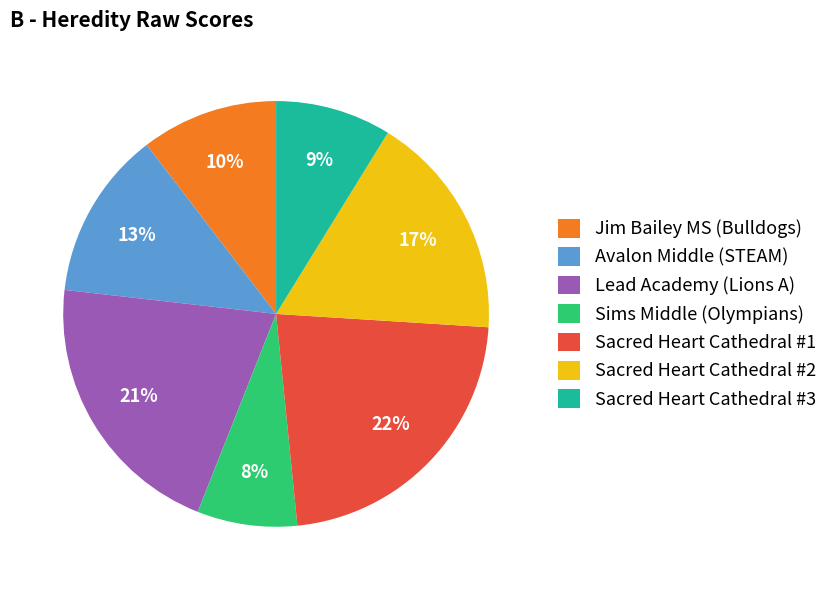

True or false: Sacred Heart Cathedral #3 accounts for 9% of the total.

True